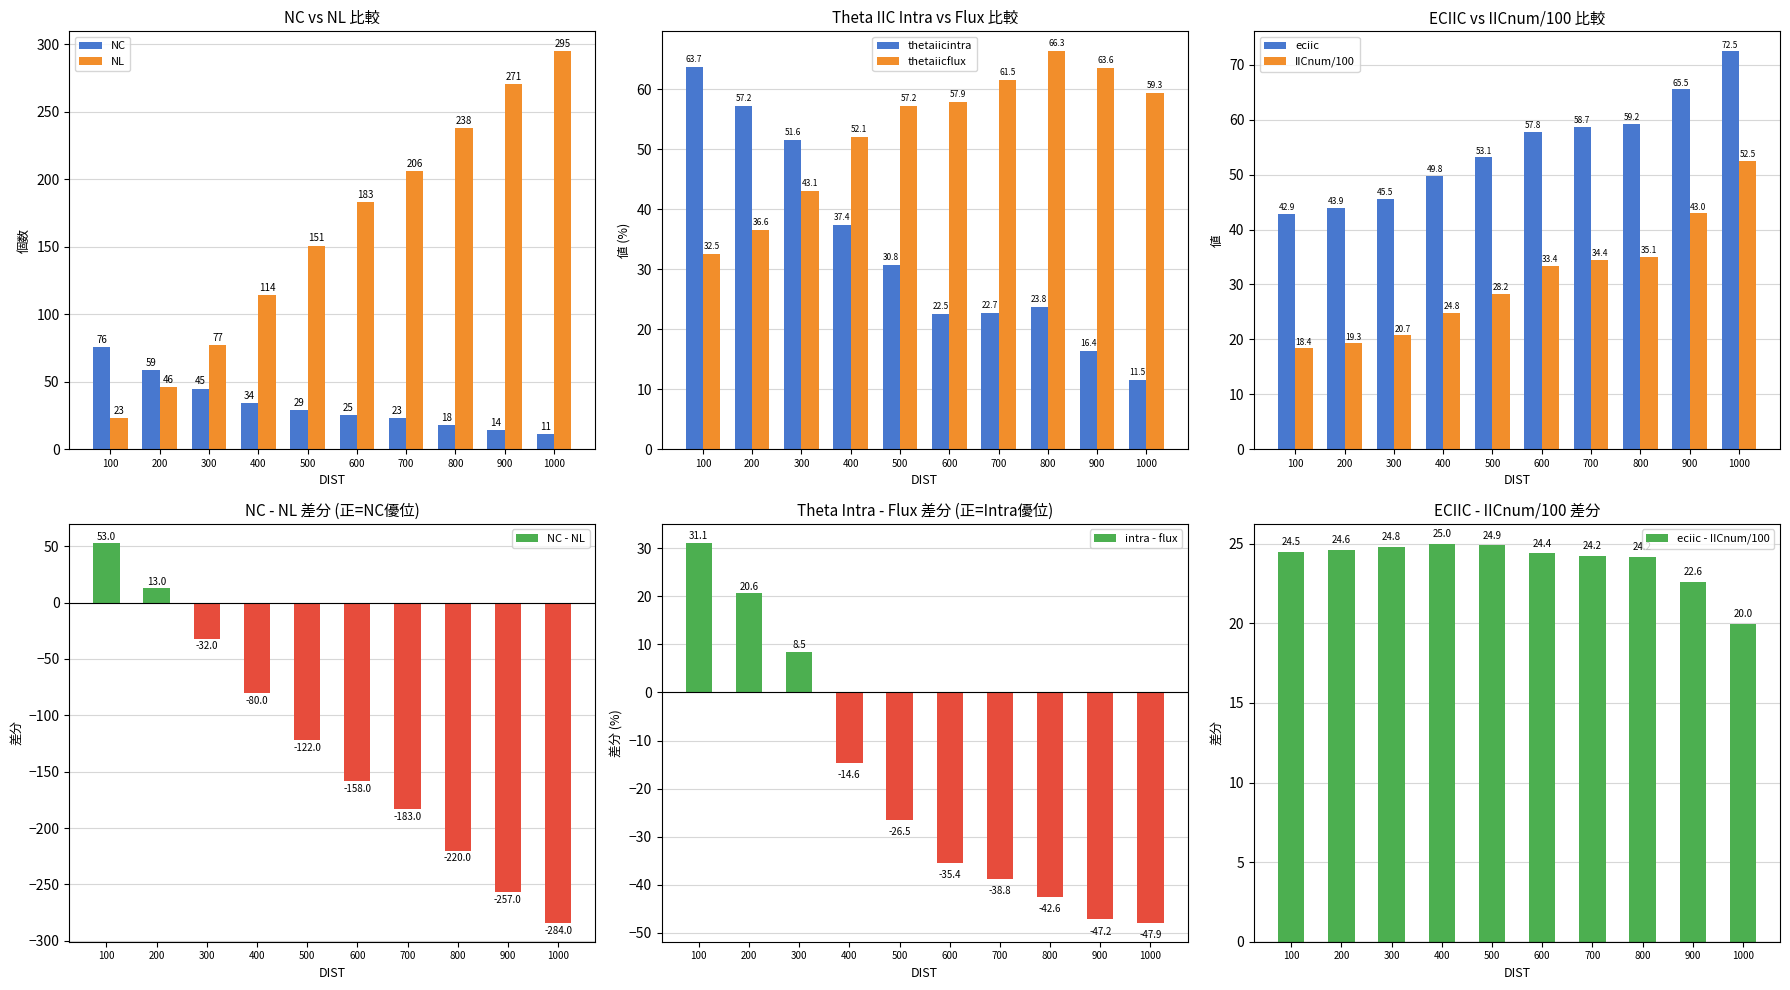

Where is NL nearest to the value 159?

500